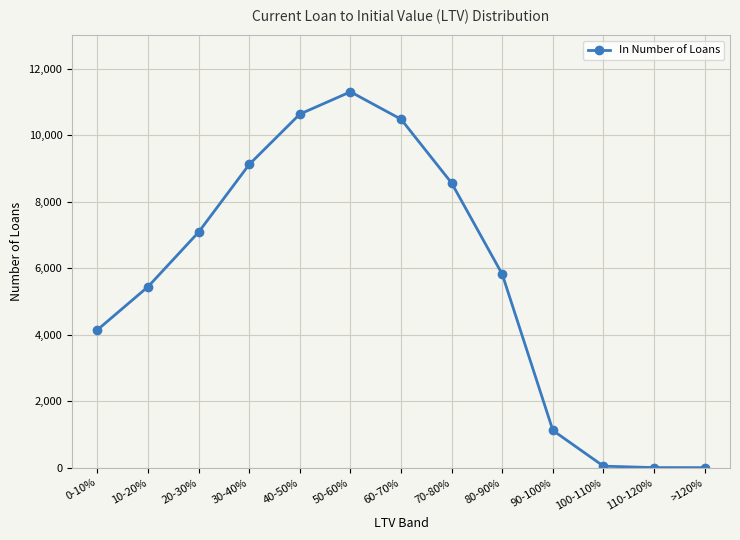

What is the label of the 5th point from the left?

40-50%